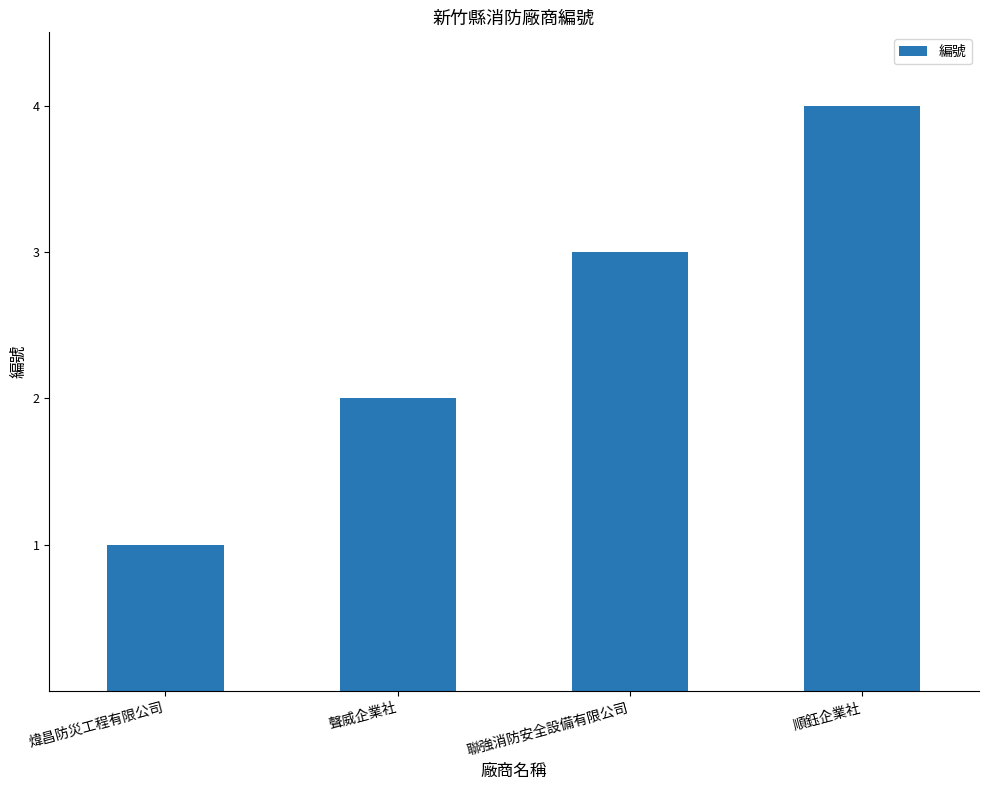

Rank the categories by value from highest to lowest.

順鈺企業社, 聯強消防安全設備有限公司, 聲威企業社, 煒昌防災工程有限公司